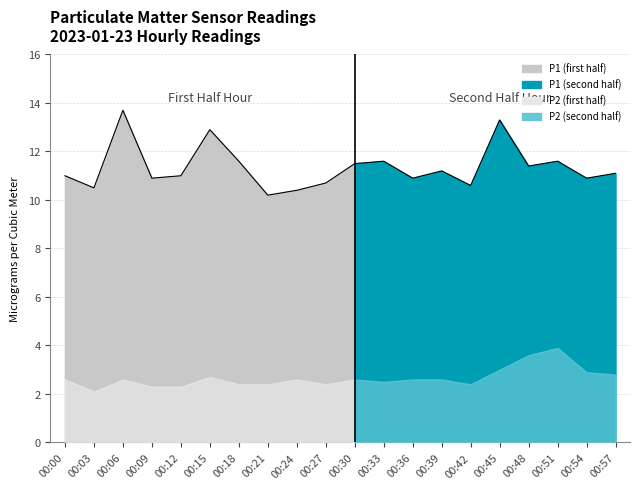

Which category has the lowest value in the P1 series?

00:21